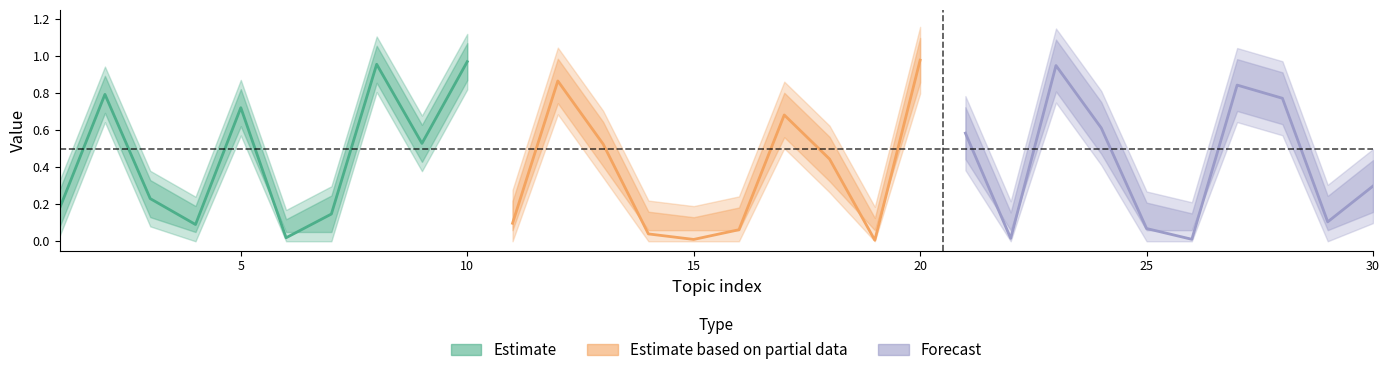

In Forecast, how many points are higher than both neighbors (excluding endpoints)?

2